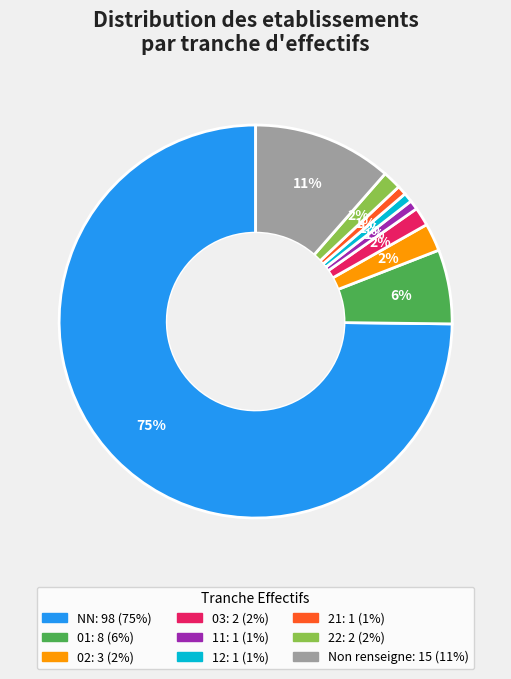

Is there any slice that represents more than half of the pie?

Yes